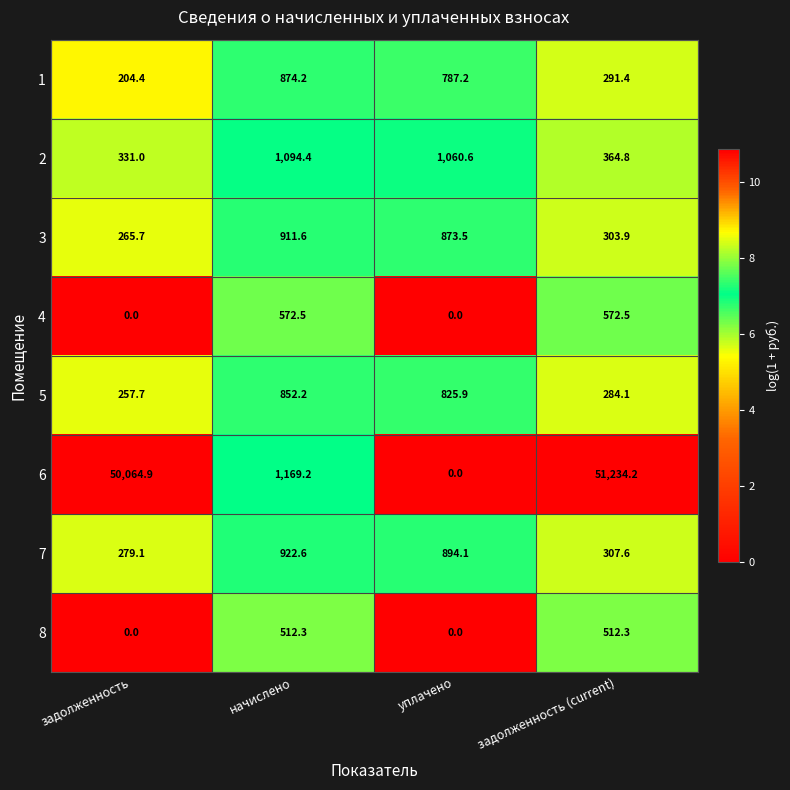

What is the sum of the 7 values at уплачено and задолженность?

1173.2